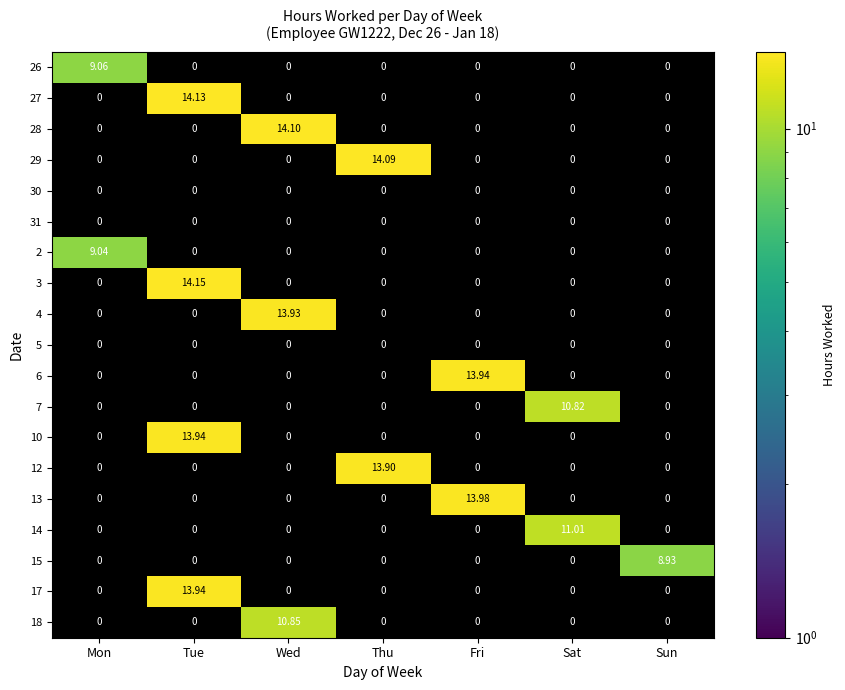

Which category has the highest value in the 12 series?

Thu